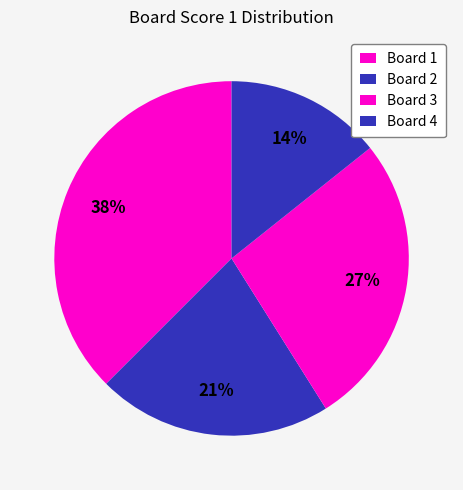

Count the number of slices in the pie.

4